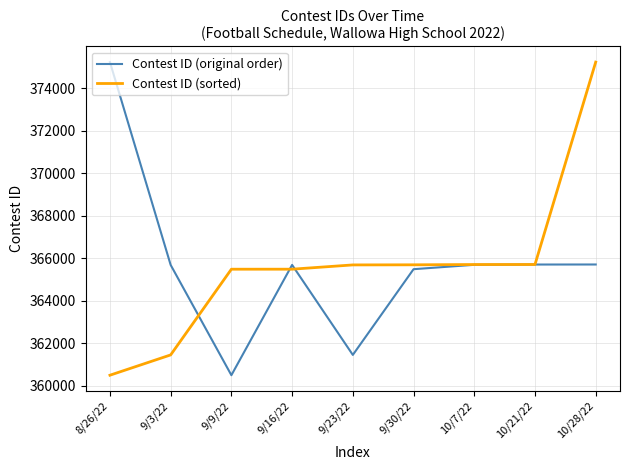

Which series changed the most between 9/9/22 and 9/30/22?

Contest ID (original order)